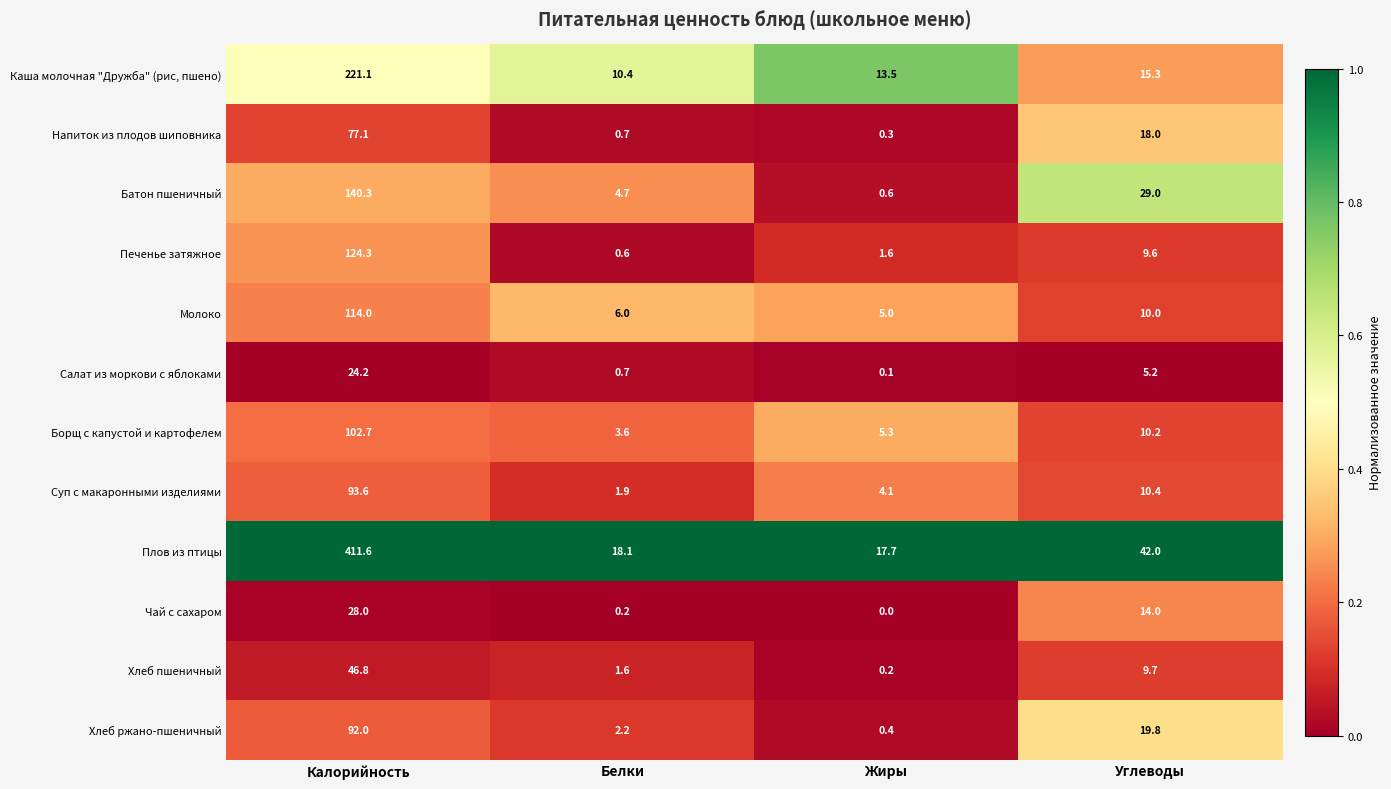

Is it true that Плов из птицы equals 26.3 at Жиры?

False